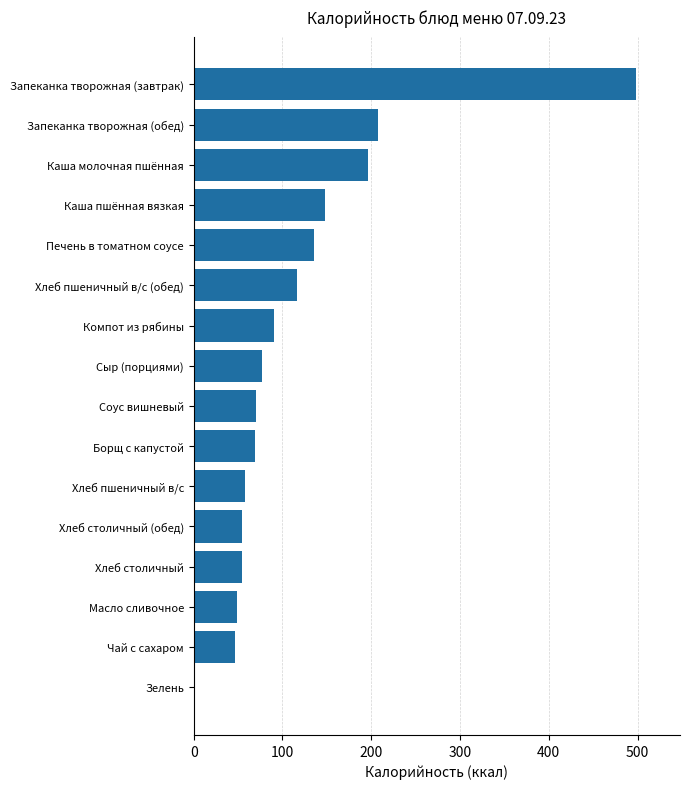

What is the sum of all values?

1868.7